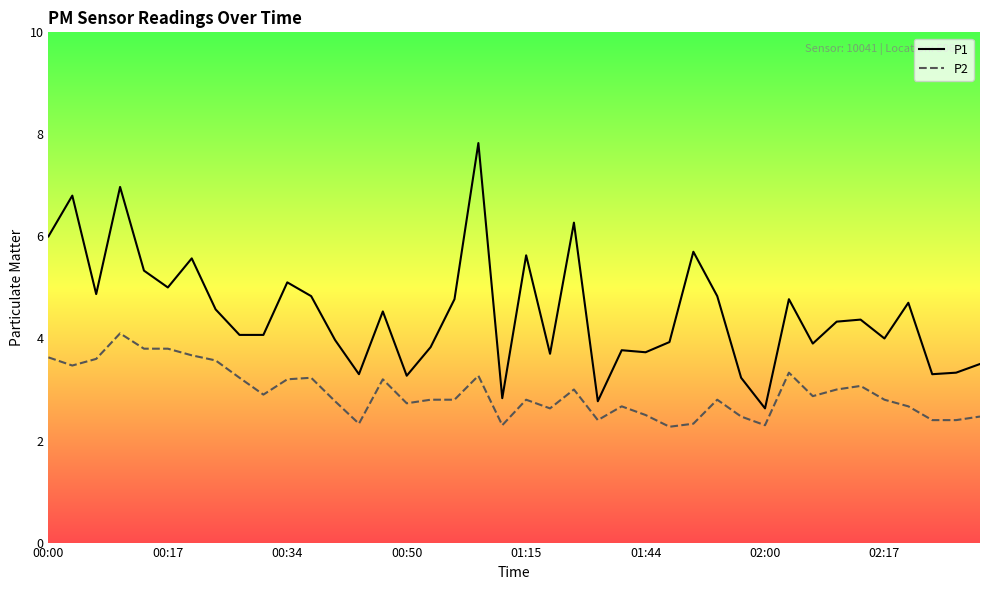

True or false: P2 and P1 cross at least once.

False